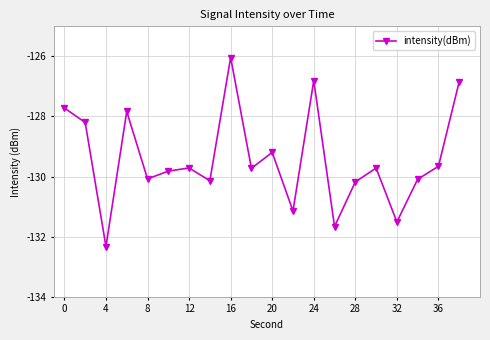

What is the average value?

-129.4